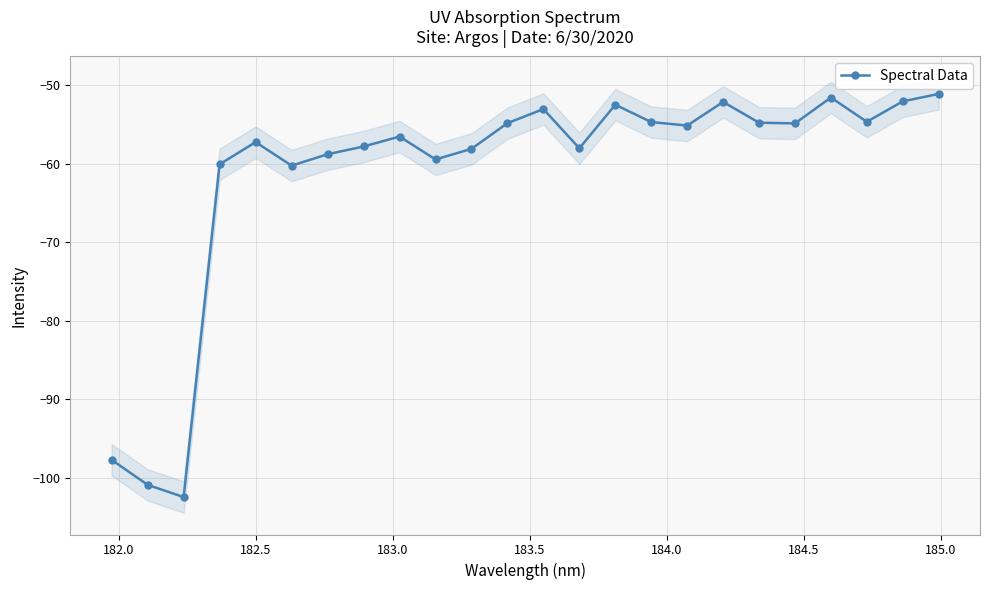

Count the number of data series in this chart.

1